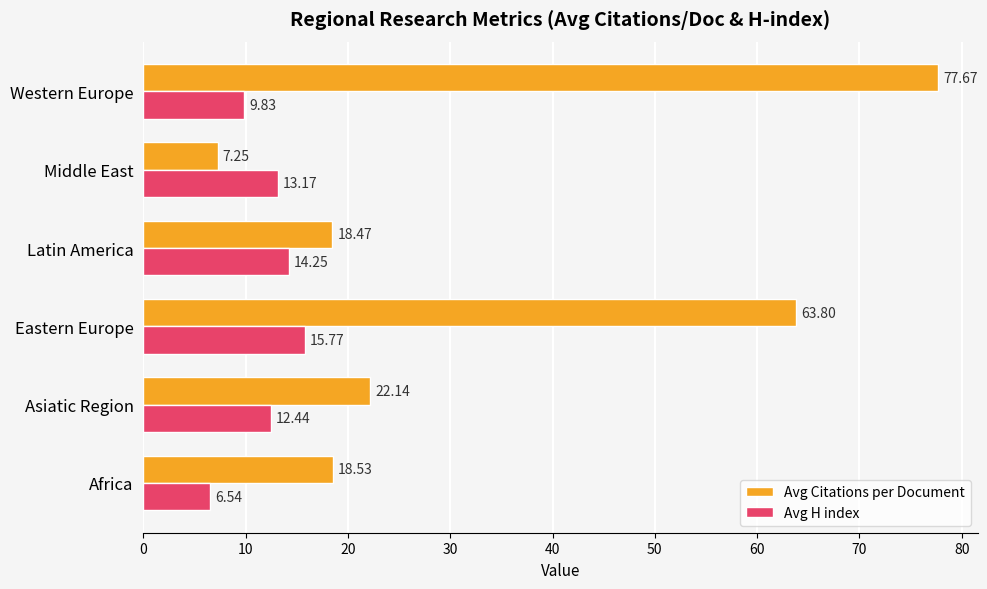

What is the total value across all series at Latin America?

32.7